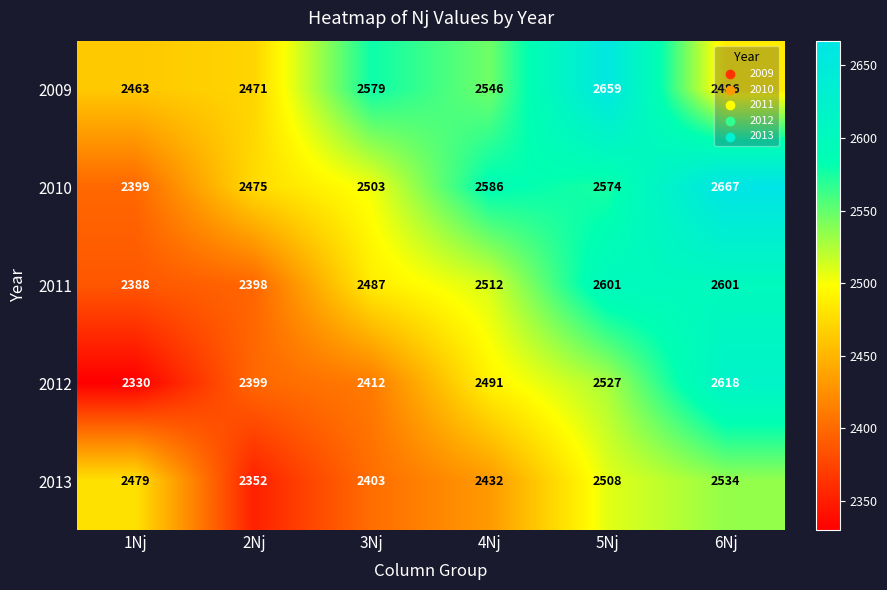

At 6Nj, list the series in order from smallest to largest.

2009, 2013, 2011, 2012, 2010